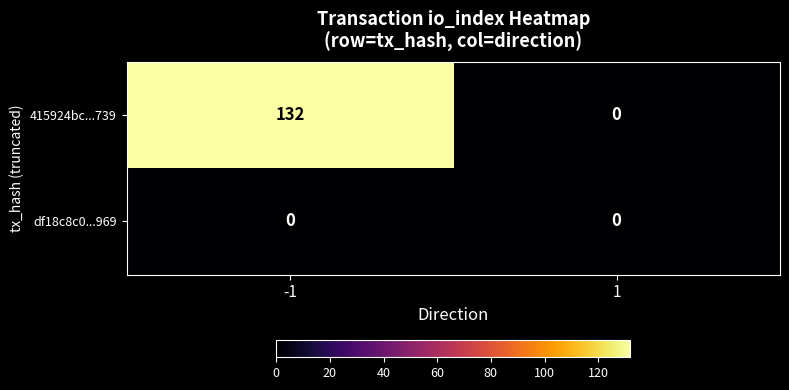

Rank the series by their maximum value, from lowest to highest.

df18c8c0...969, 415924bc...739